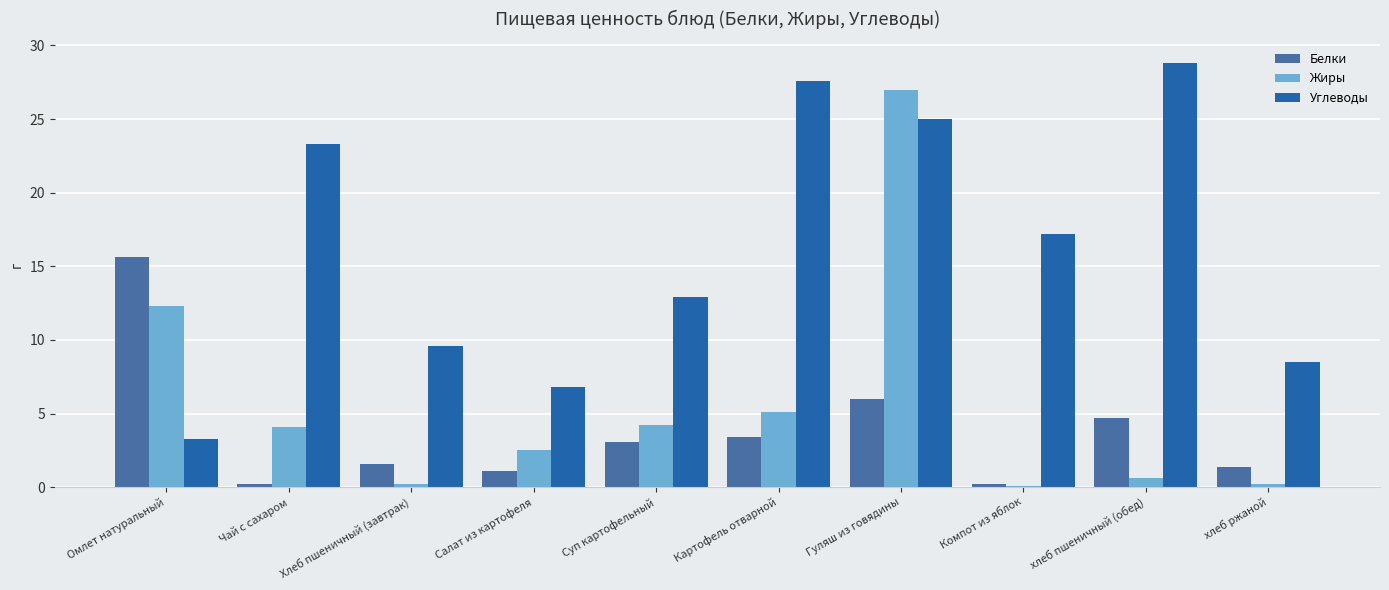

Does the chart contain stacked bars?

No